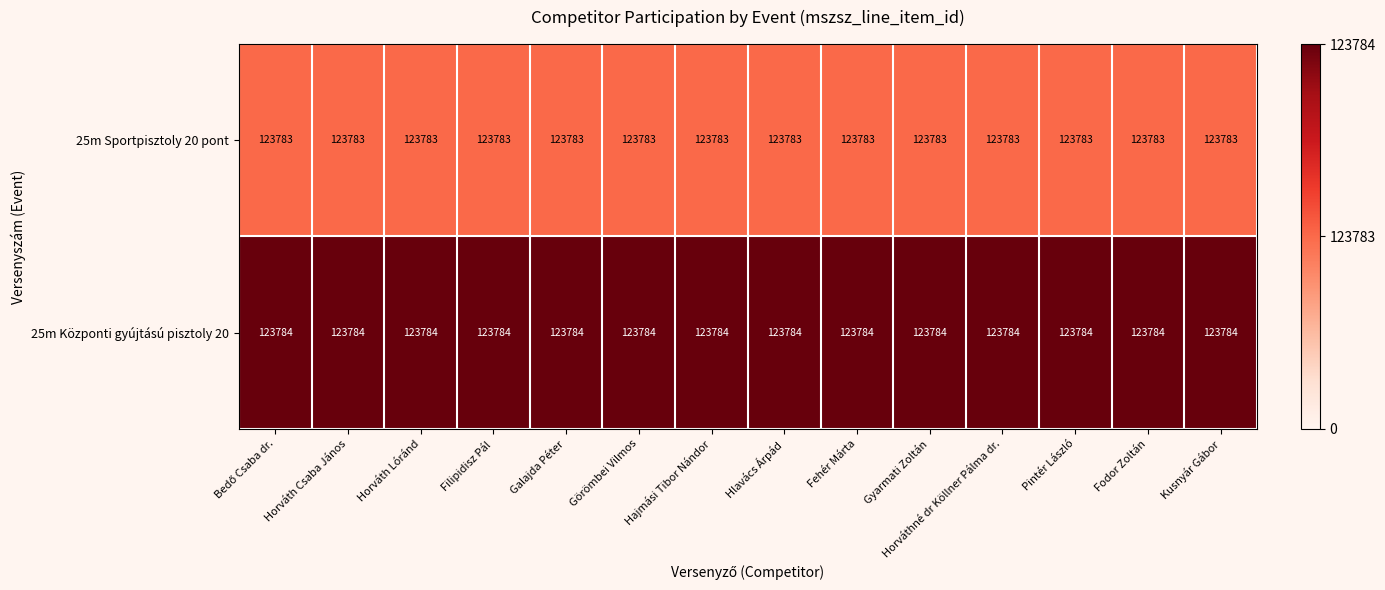

Which series has the largest total across all categories?

25m Központi gyújtású pisztoly 20